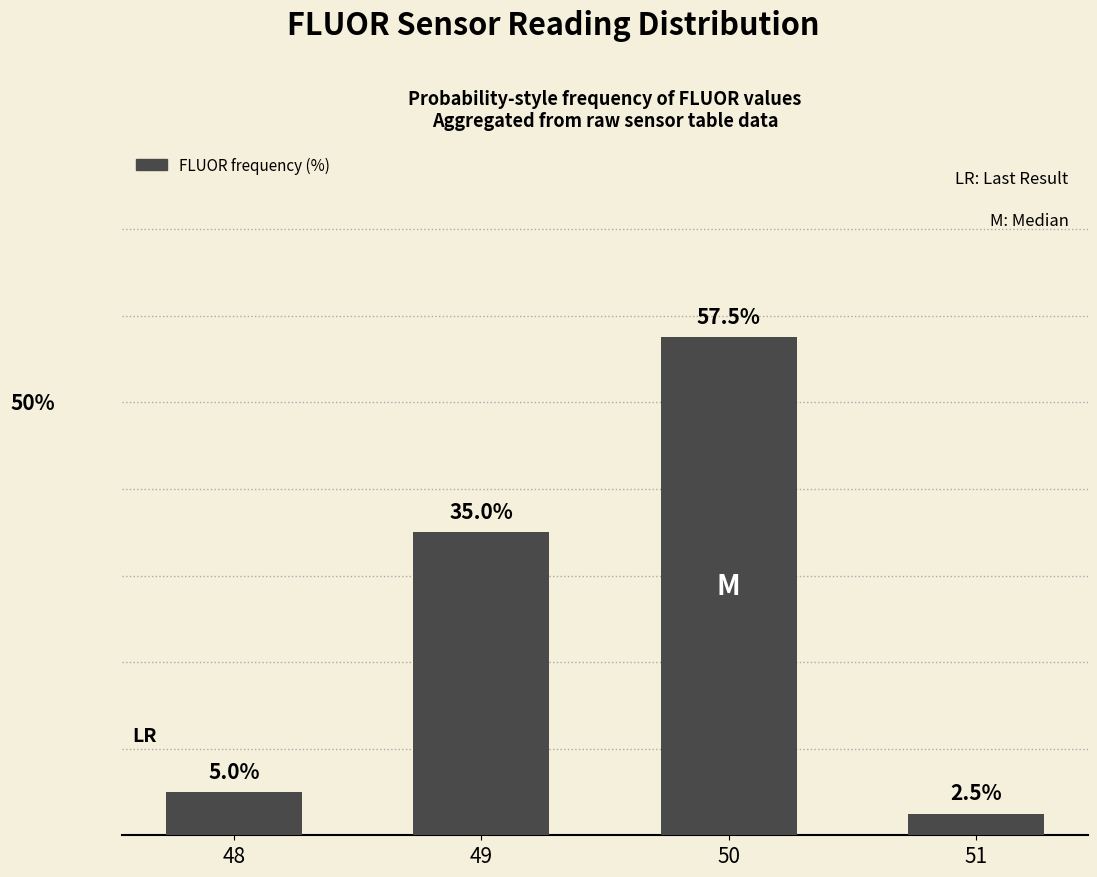

Rank the categories by value from lowest to highest.

51, 48, 49, 50